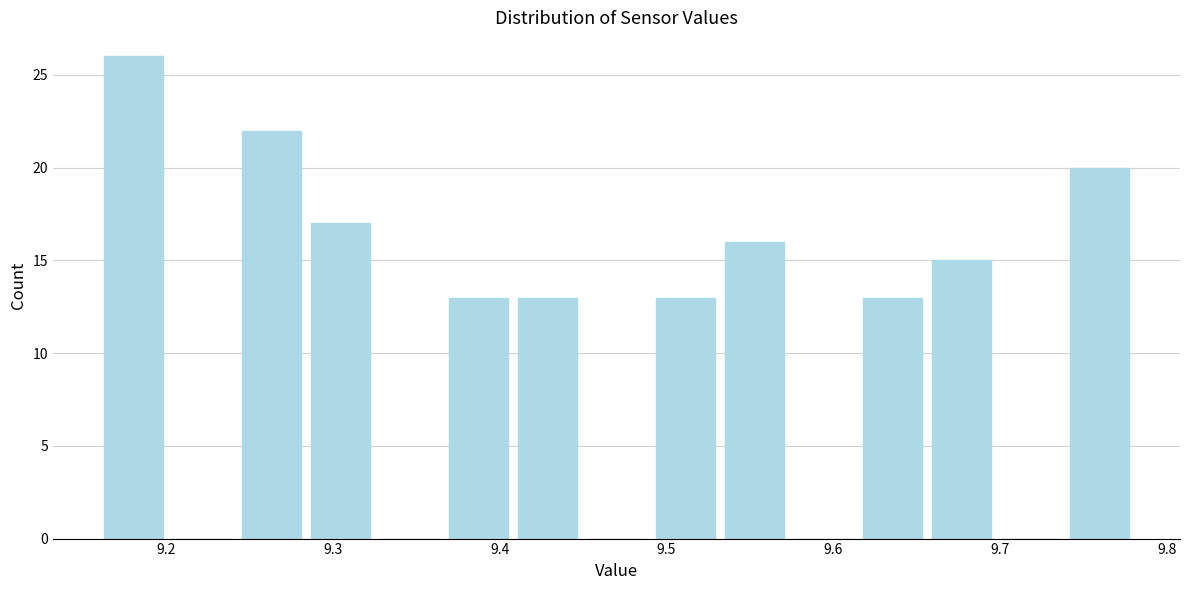

Over which range of the x-axis is the bar tallest?

9.16 to 9.20